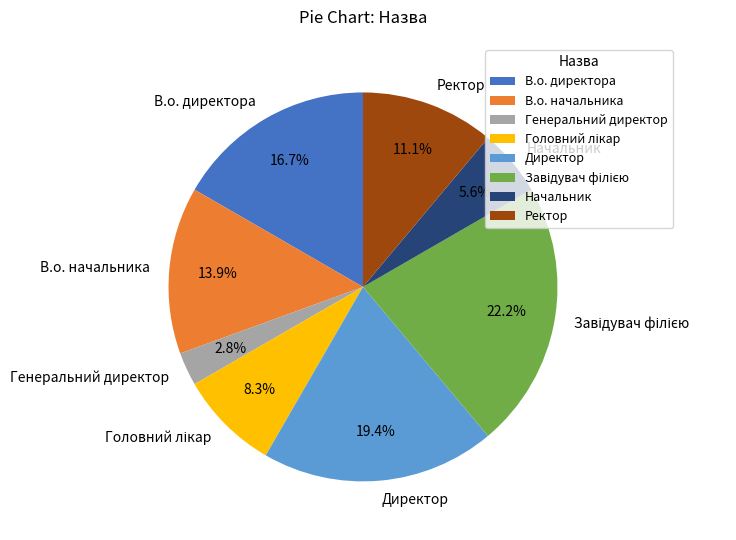

Does В.о. начальника account for over 50% of the chart?

No